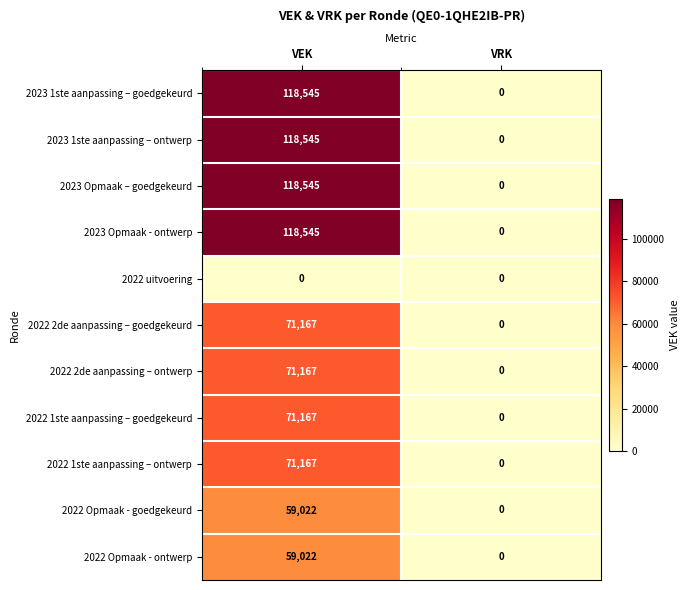

Which category has the highest value in the 2022 Opmaak - ontwerp series?

VEK